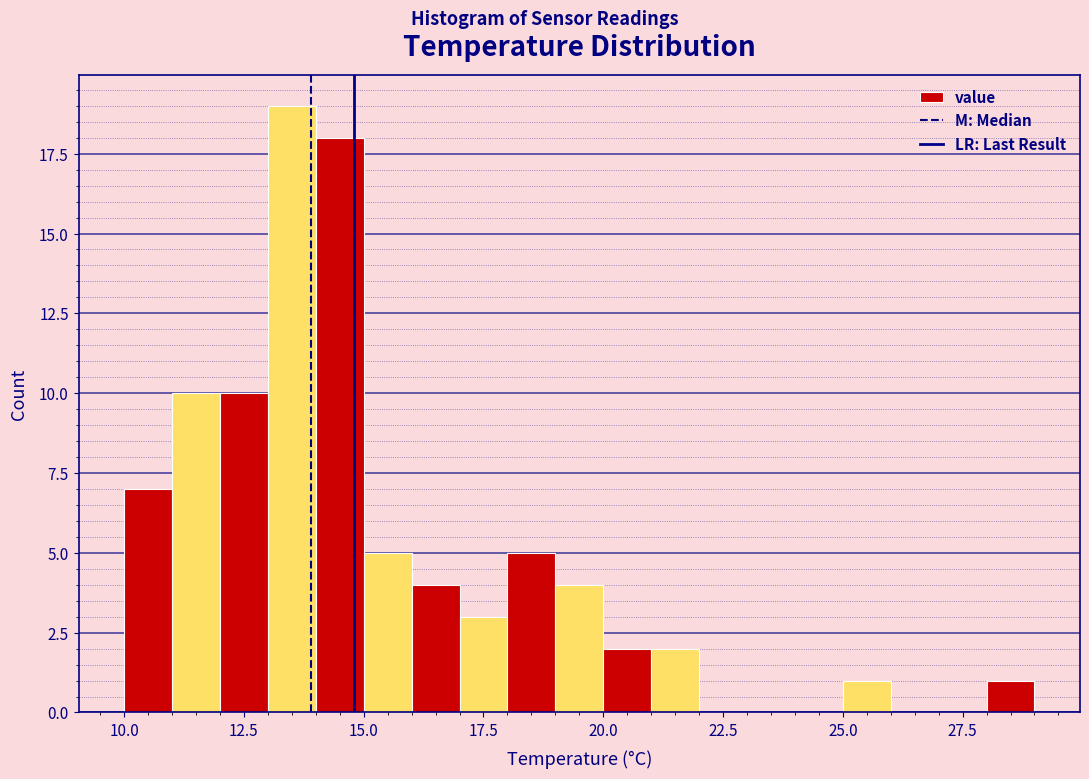

Around what value on the x-axis is the tallest bar? Give the approximate position of its centre, as read against the axis.

13.5